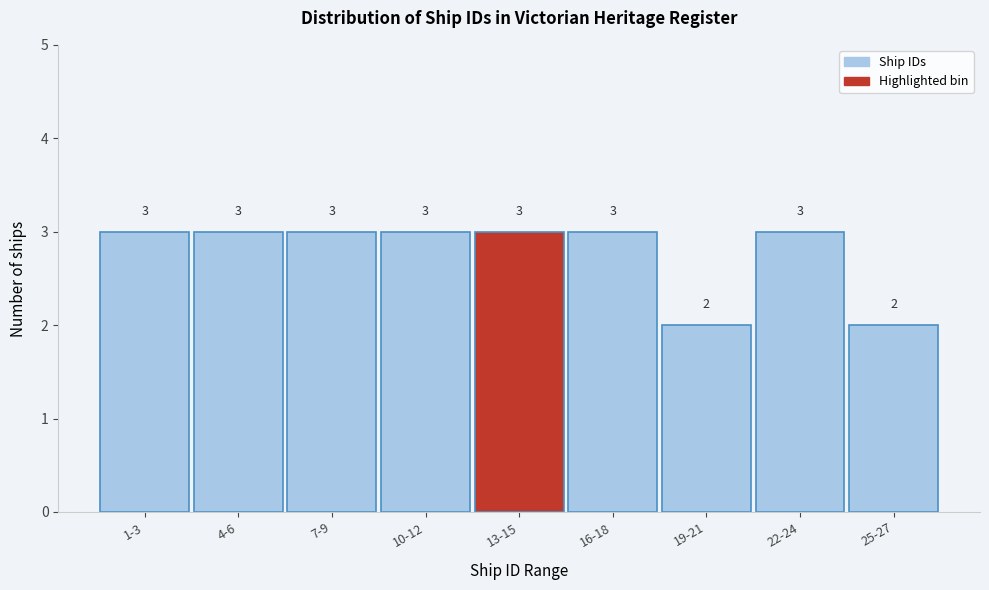

Reading left to right, what are all the values shown in this chart?

3	3	3	3	3	3	2	3	2